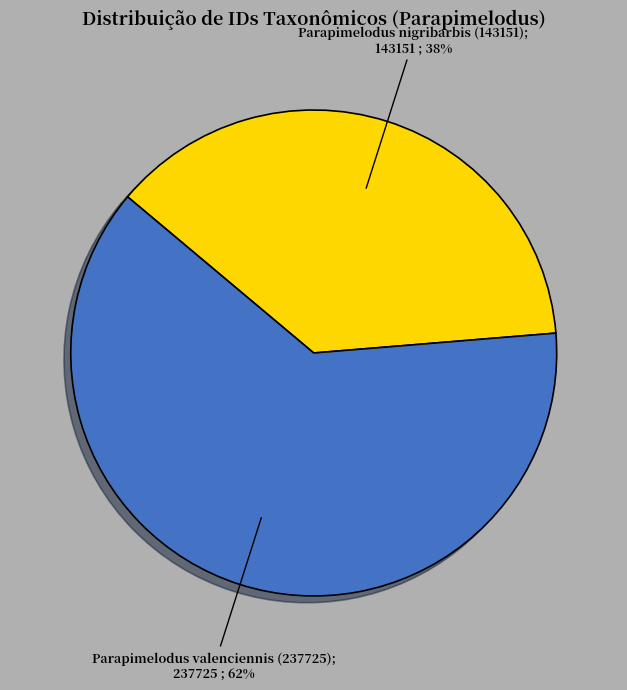

To the nearest percent, what is the average slice percentage?

50%